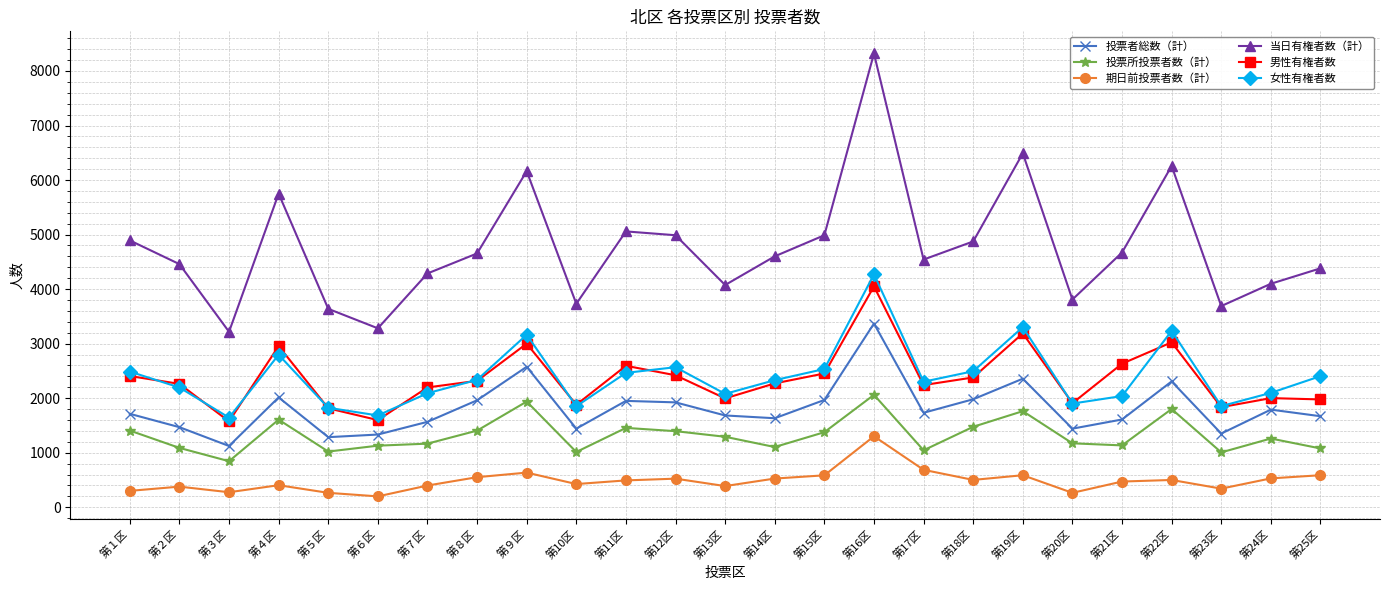

What is the label of the 9th point from the left?

第９区